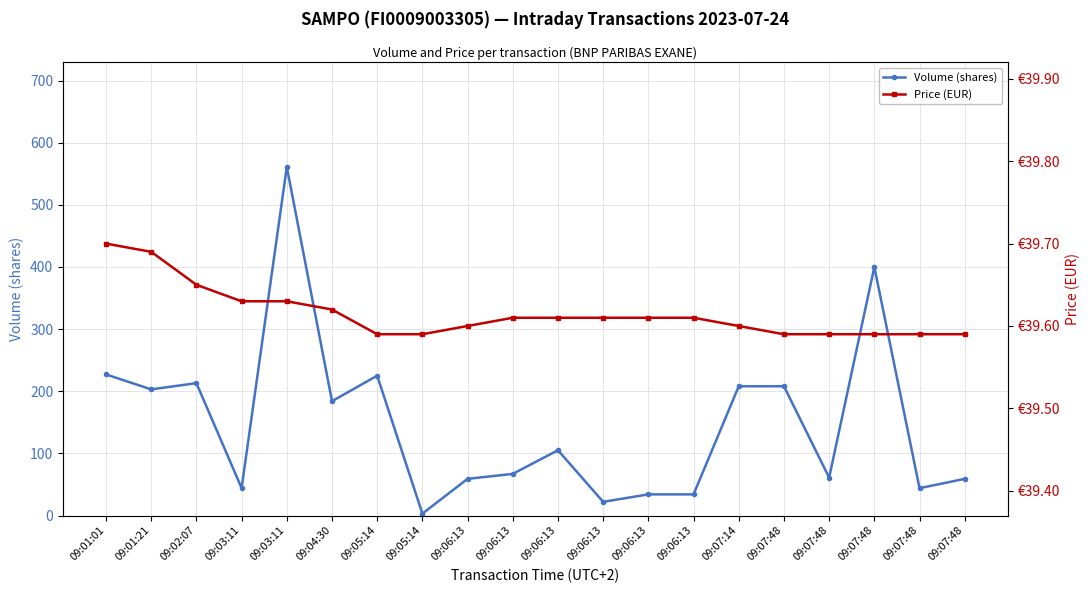

How many lines are shown in the chart?

2